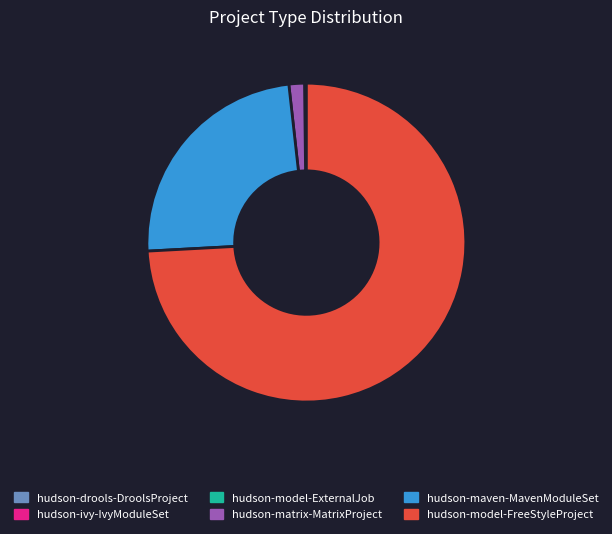

What is the largest slice in the pie chart?

hudson-model-FreeStyleProject